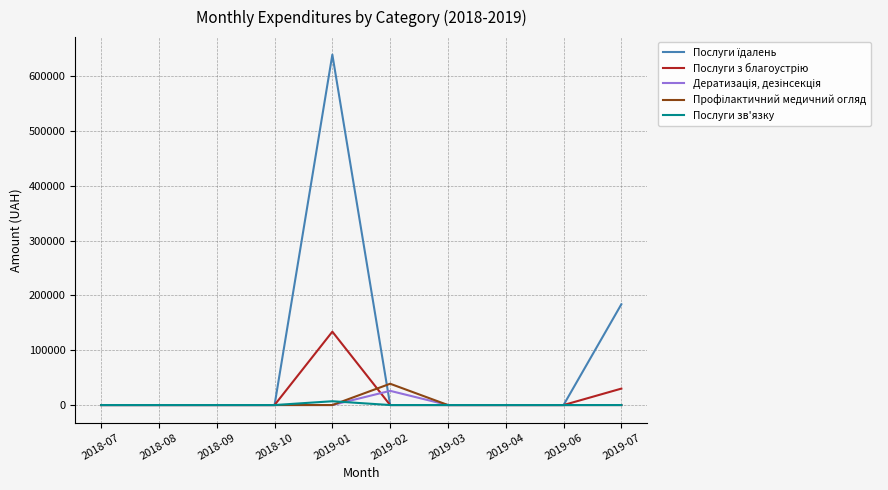

At which category is the sum across all series the highest?

2019-01